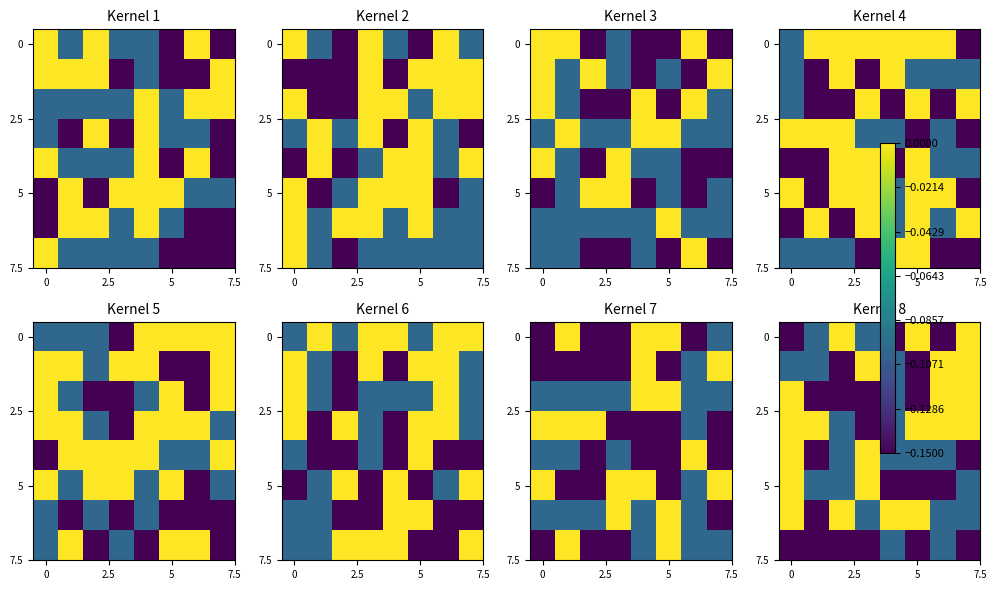

What is the total value across all series at 5?

-0.8